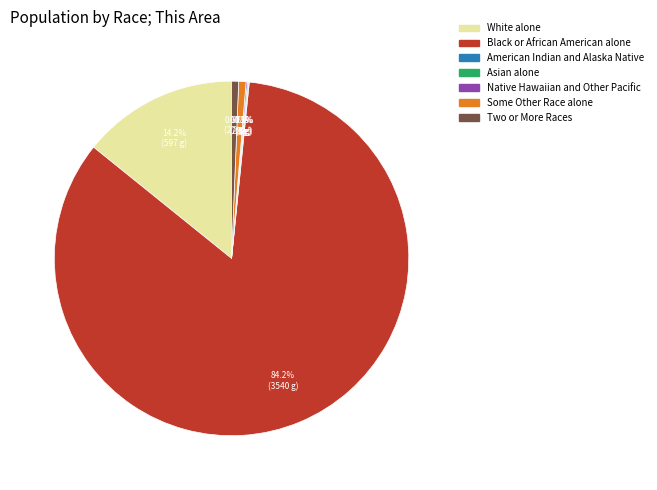

Is it true that White alone is 14% of the pie?

True